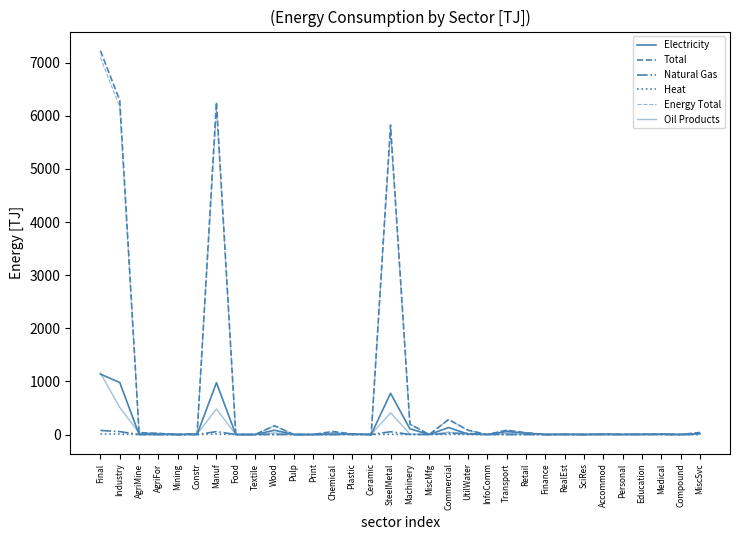

What is the difference between the Natural Gas values at RealEst and Machinery?

1.6